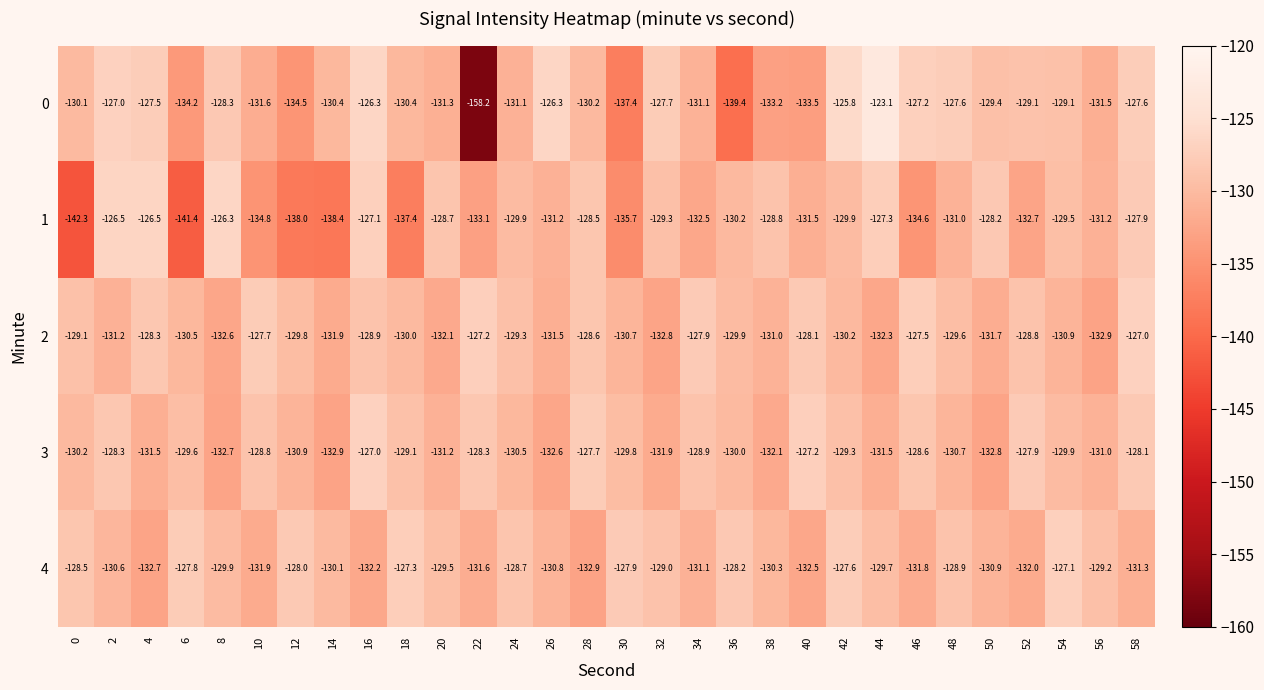

What is the average value of the 4 series?

-130.0